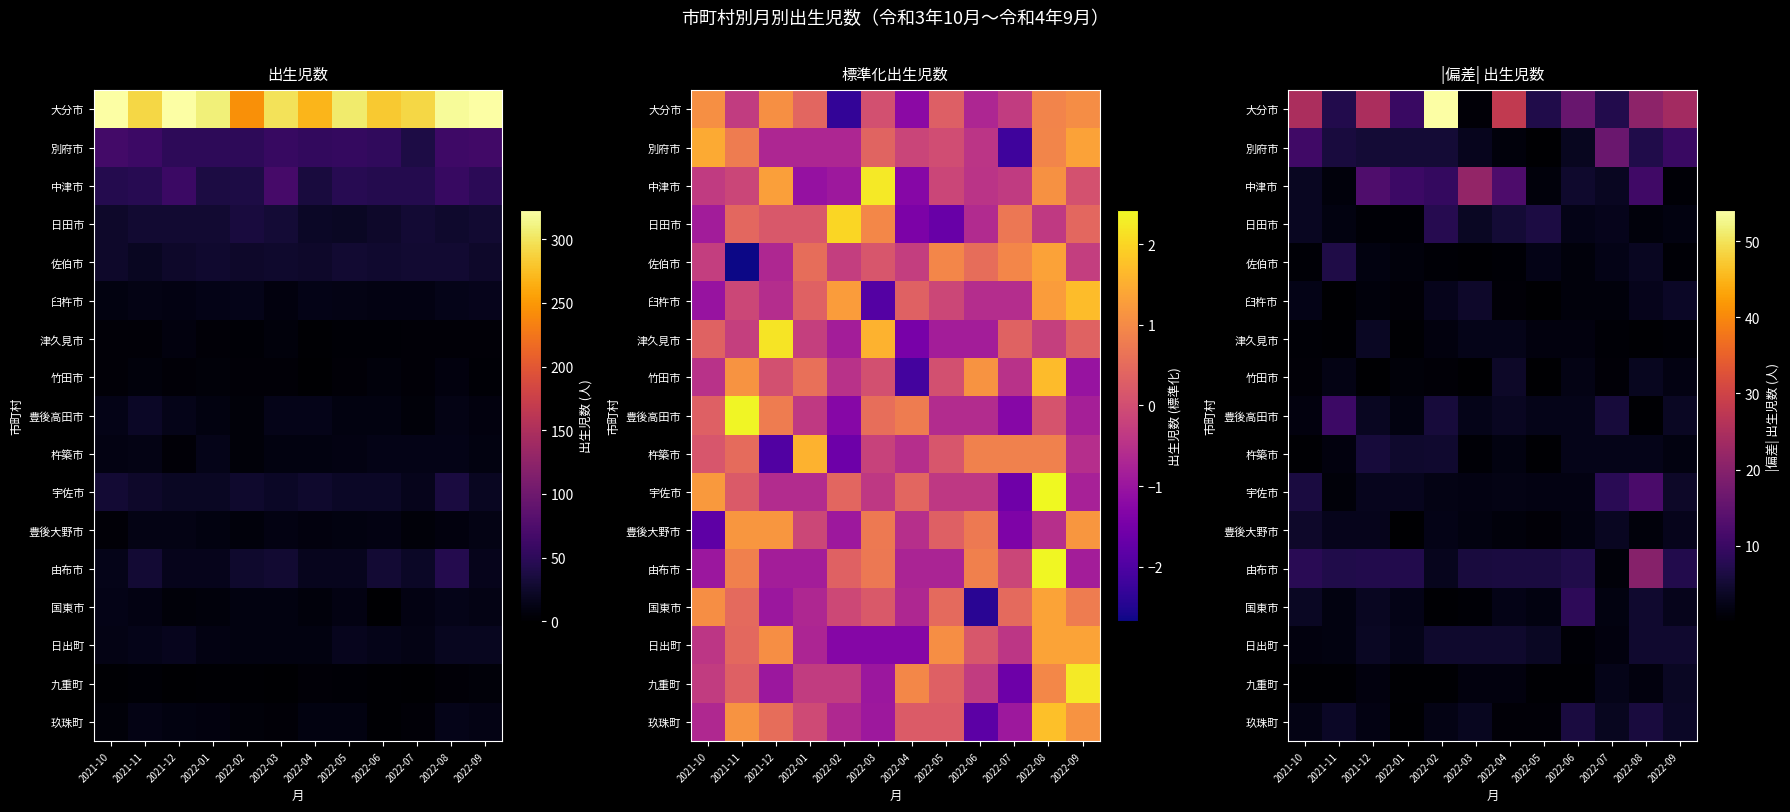

At how many categories does at least one series exceed 23?

5